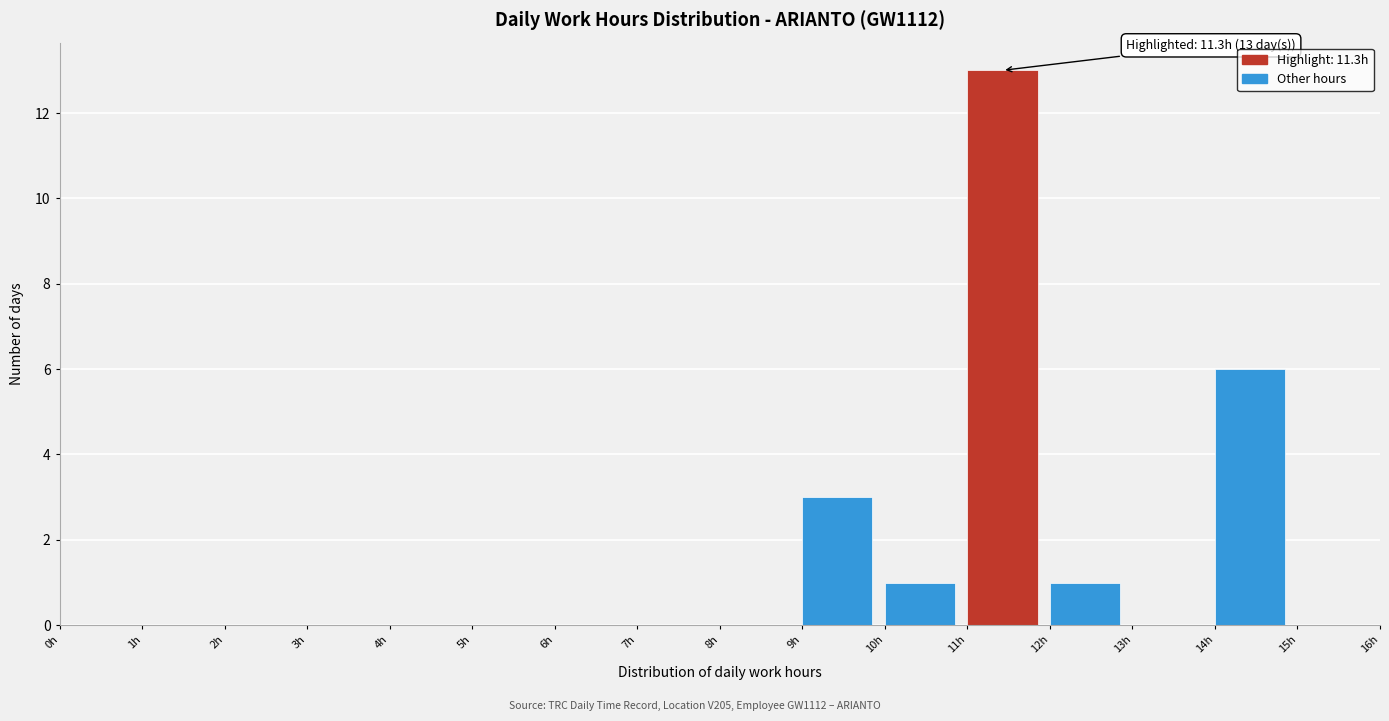

Which range on the x-axis has the tallest bar?

11 to 12